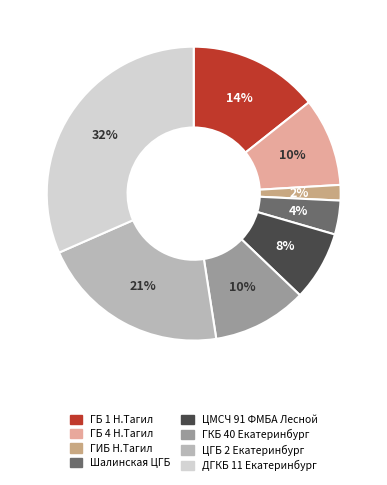

Between ДГКБ 11 Екатеринбург and ЦМСЧ 91 ФМБА Лесной, which is larger?

ДГКБ 11 Екатеринбург